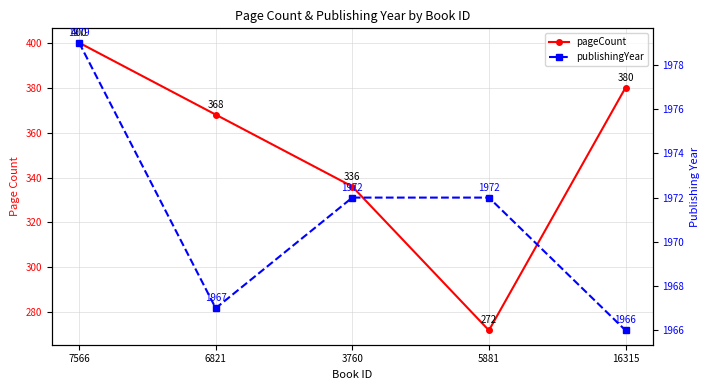

List the series in order of their peak value, lowest first.

pageCount, publishingYear